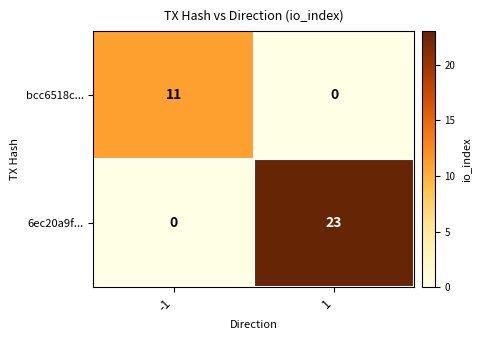

What is the sum of the 6ec20a9f... values at 1 and -1?

23